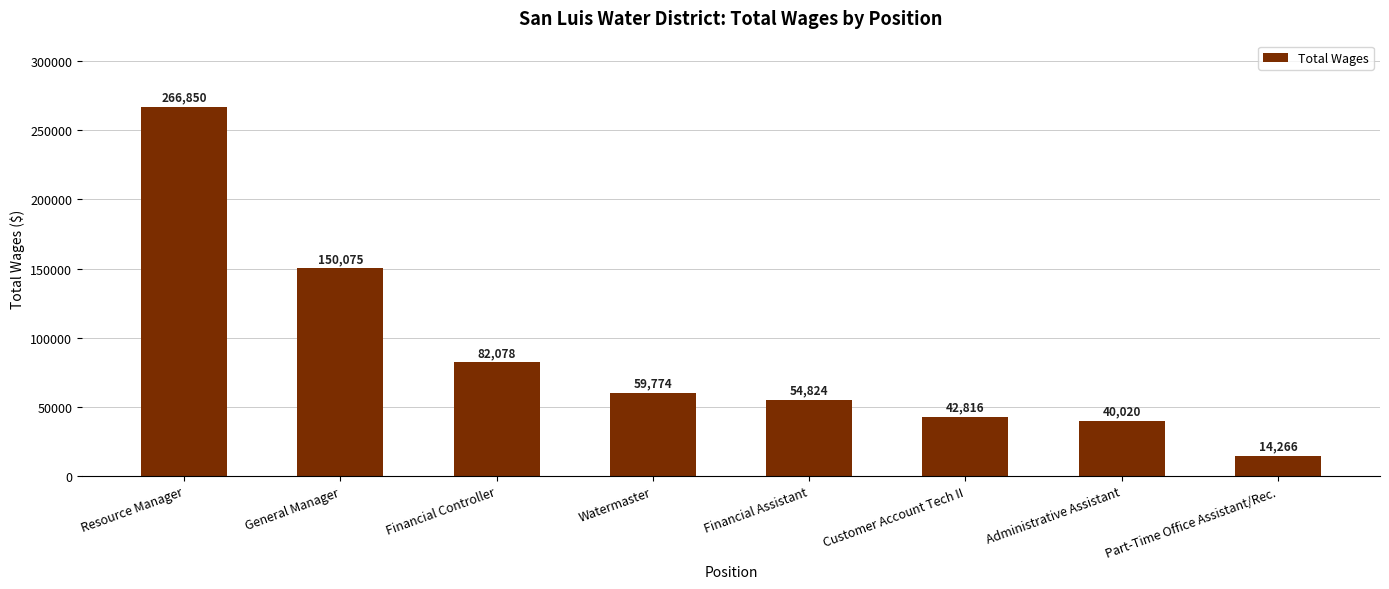

Is it true that the value at Financial Controller is 136144?

False